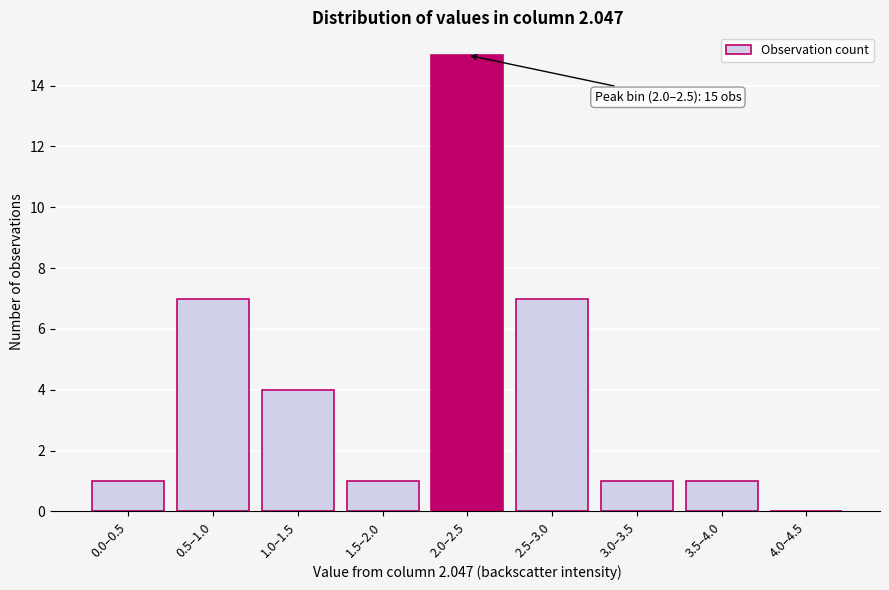

Reading left to right, extract all data points from this chart.

0.0–0.5=1	0.5–1.0=7	1.0–1.5=4	1.5–2.0=1	2.0–2.5=15	2.5–3.0=7	3.0–3.5=1	3.5–4.0=1	4.0–4.5=0